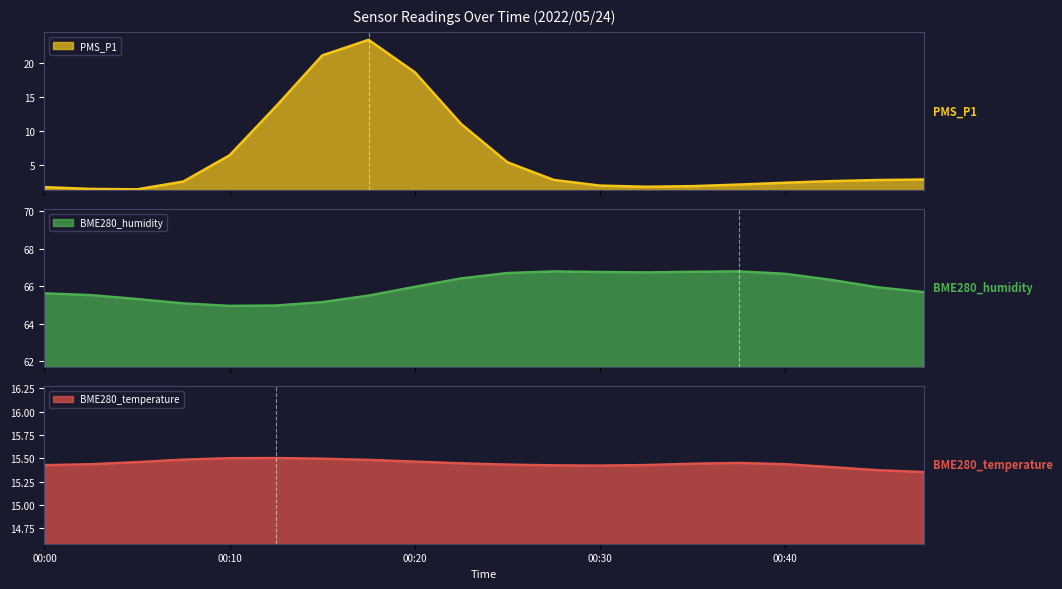

What is the difference between the maximum and minimum values in the BME280_humidity line series?

1.8